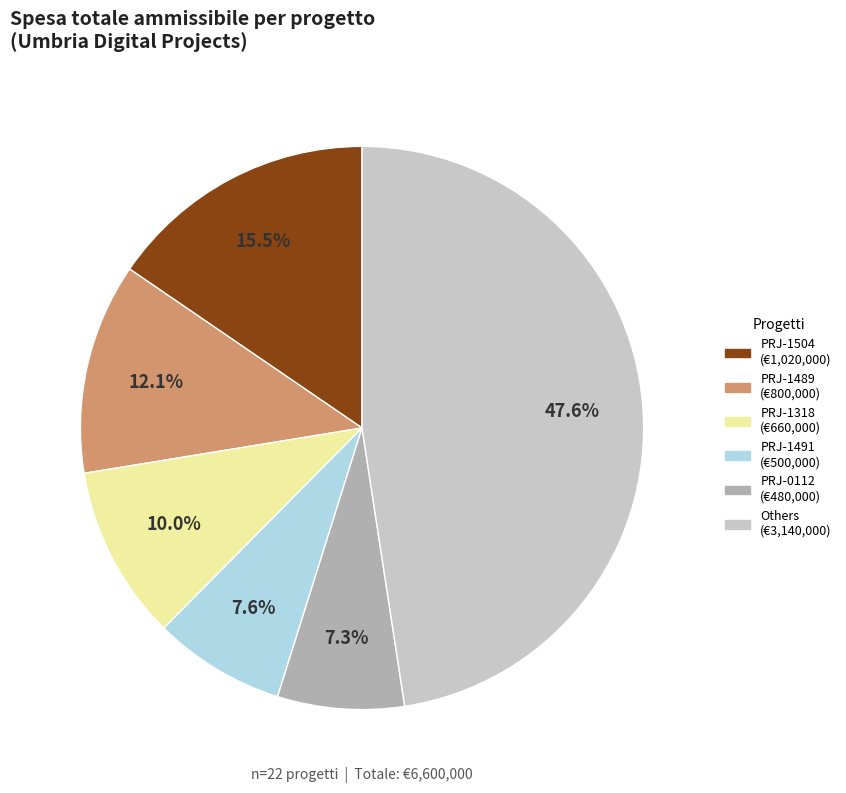

Is there any slice that represents more than half of the pie?

No